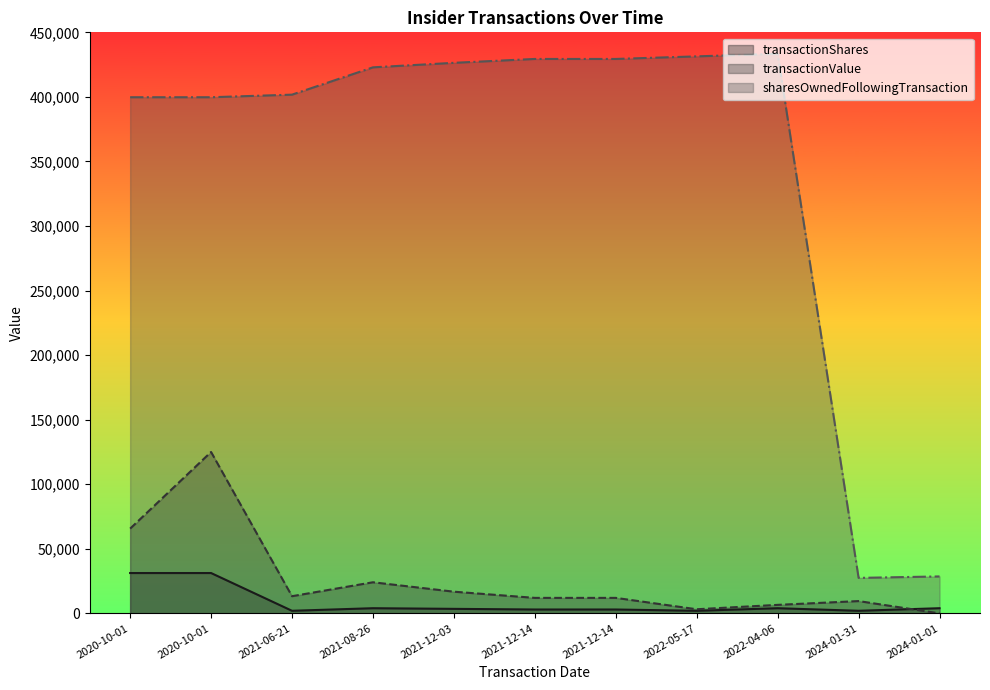

What is the value of the sharesOwnedFollowingTransaction point at the 5th from the left?

426390